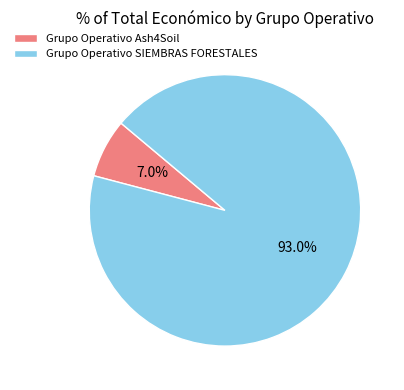

Does Grupo Operativo Ash4Soil account for over 50% of the chart?

No